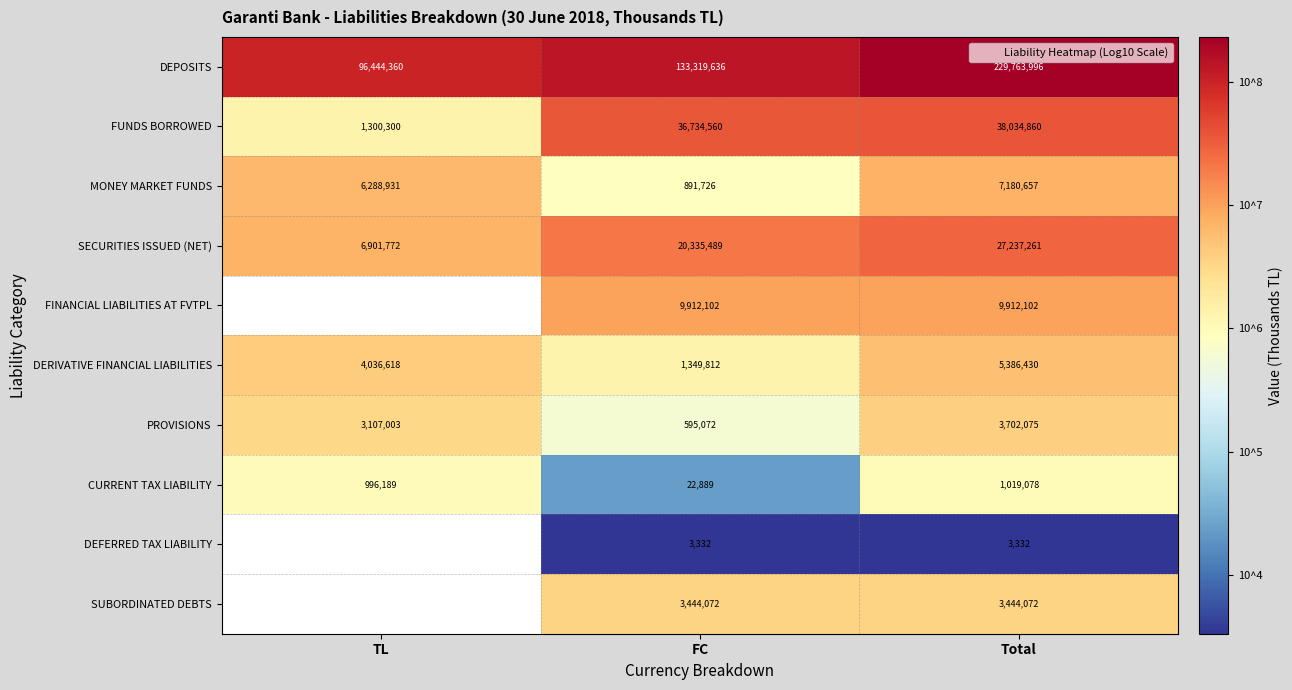

At FC, list the series in order from smallest to largest.

DEFERRED TAX LIABILITY, CURRENT TAX LIABILITY, PROVISIONS, MONEY MARKET FUNDS, DERIVATIVE FINANCIAL LIABILITIES, SUBORDINATED DEBTS, FINANCIAL LIABILITIES AT FVTPL, SECURITIES ISSUED (NET), FUNDS BORROWED, DEPOSITS